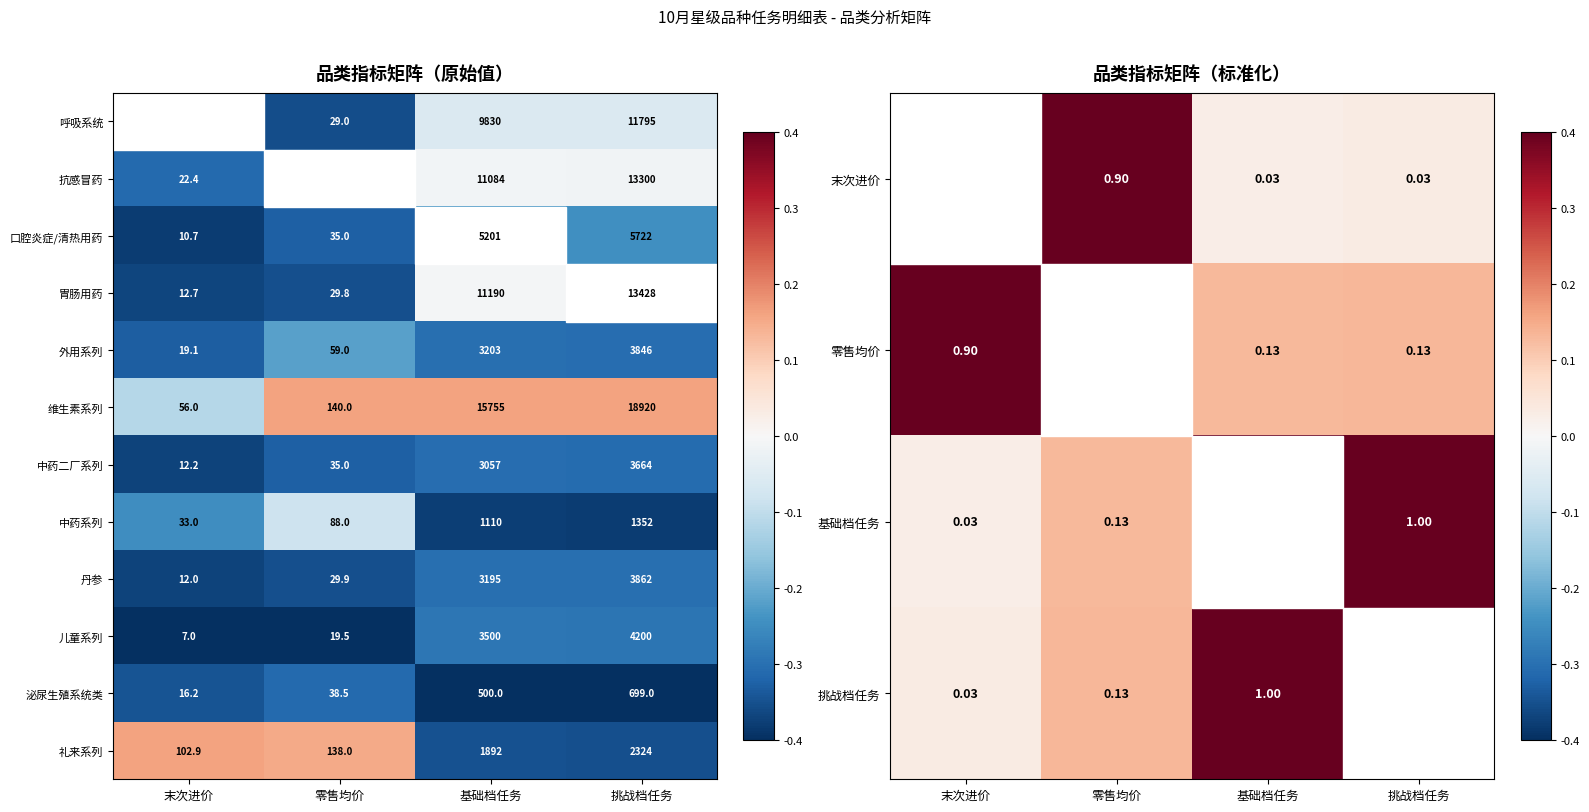

The 抗感冒药 series shows 14.0 at 零售均价. True or false?

False